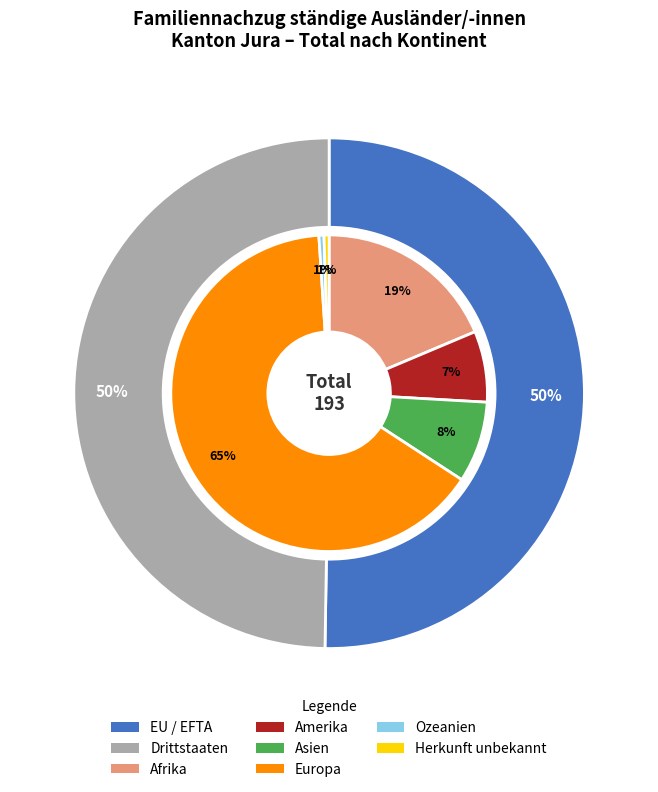

Rank the categories by value from lowest to highest.

Ozeanien, Herkunft unbekannt, Amerika, Asien, Afrika, Europa